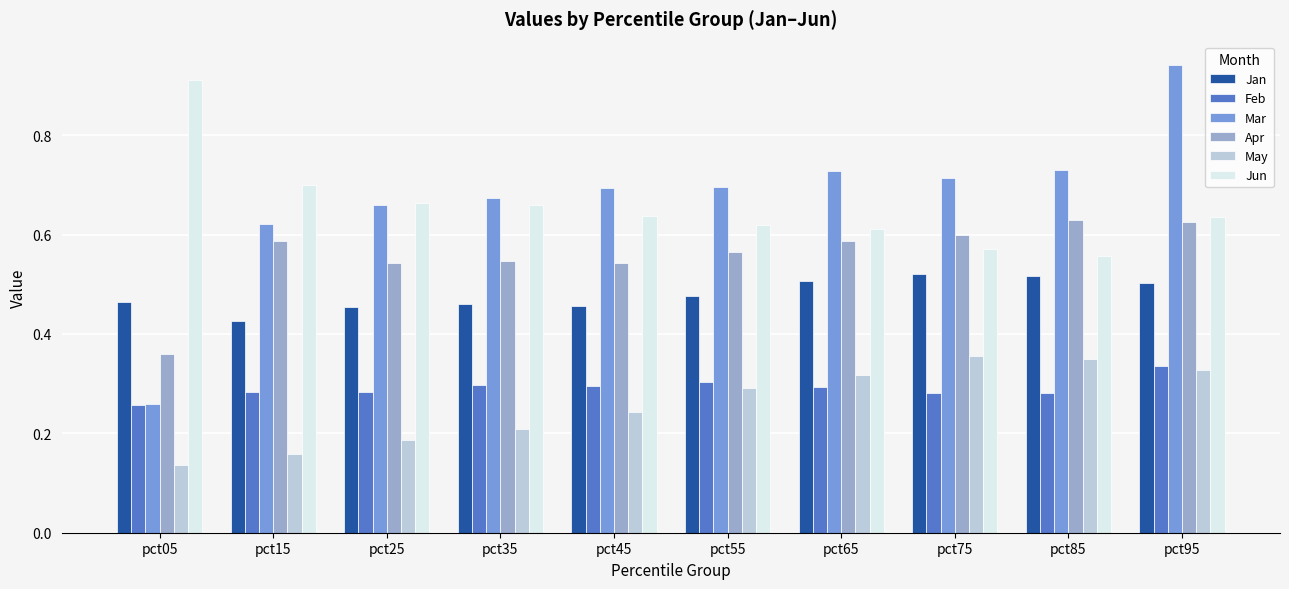

At how many categories does at least one series exceed 0?

10